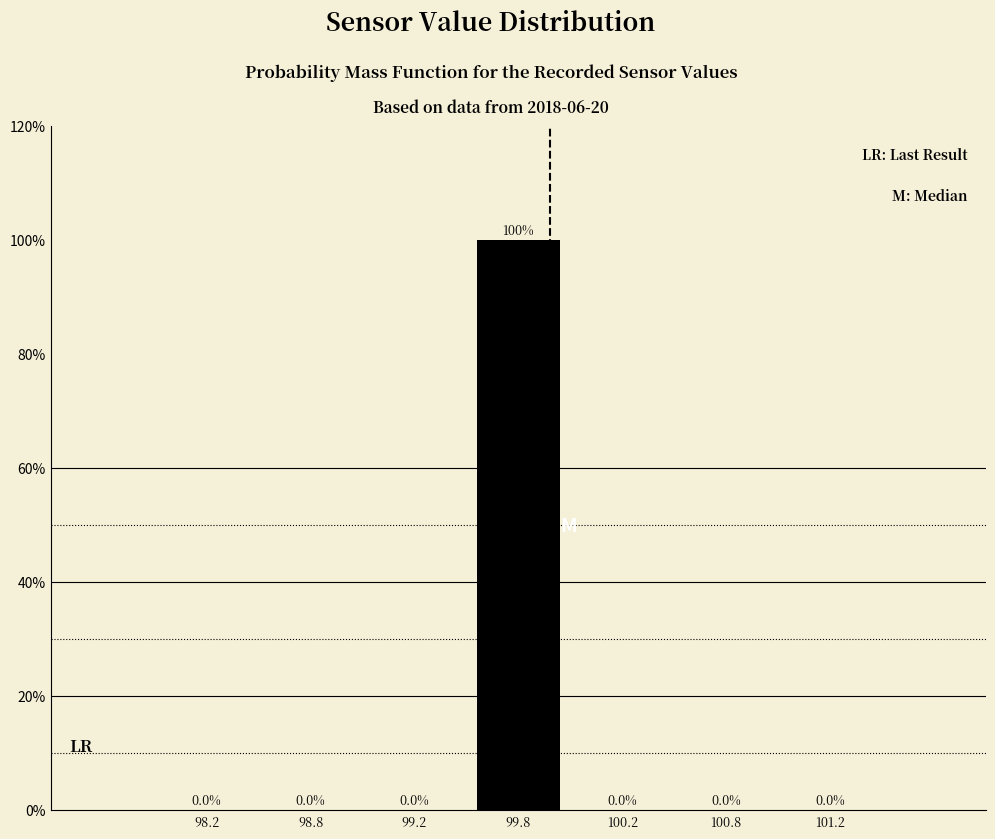

Reading right to left, list all the values displayed in this chart.

101.2=0	100.8=0	100.2=0	99.8=100	99.2=0	98.8=0	98.2=0